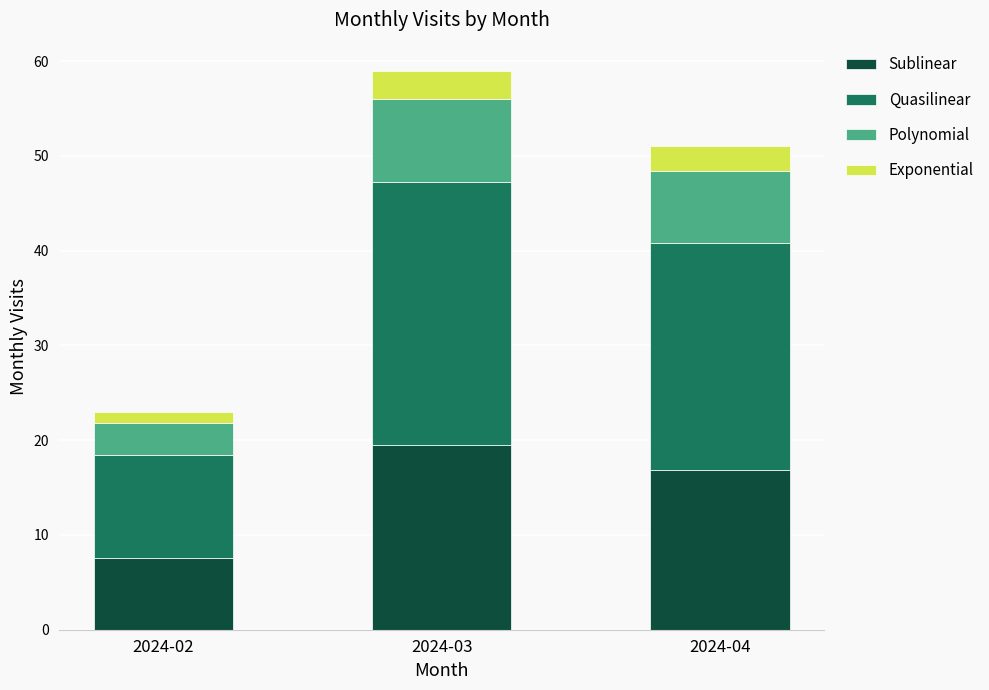

At which label does Sublinear reach its minimum?

2024-02